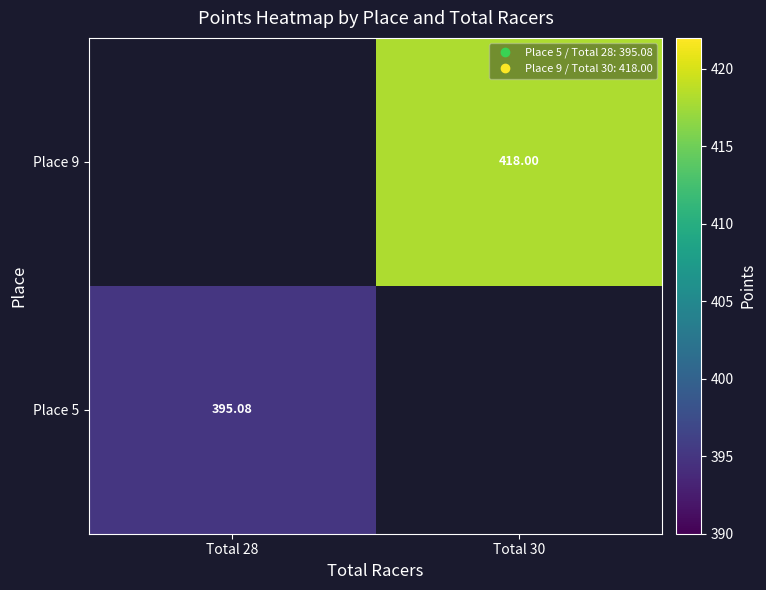

The value of Place 9 at Total 30 is 210.8. True or false?

False